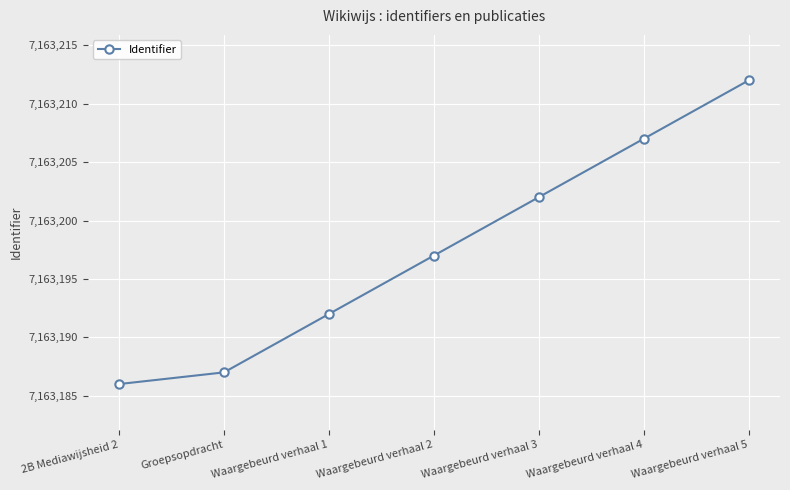

How many data points are less than 7163197?

3